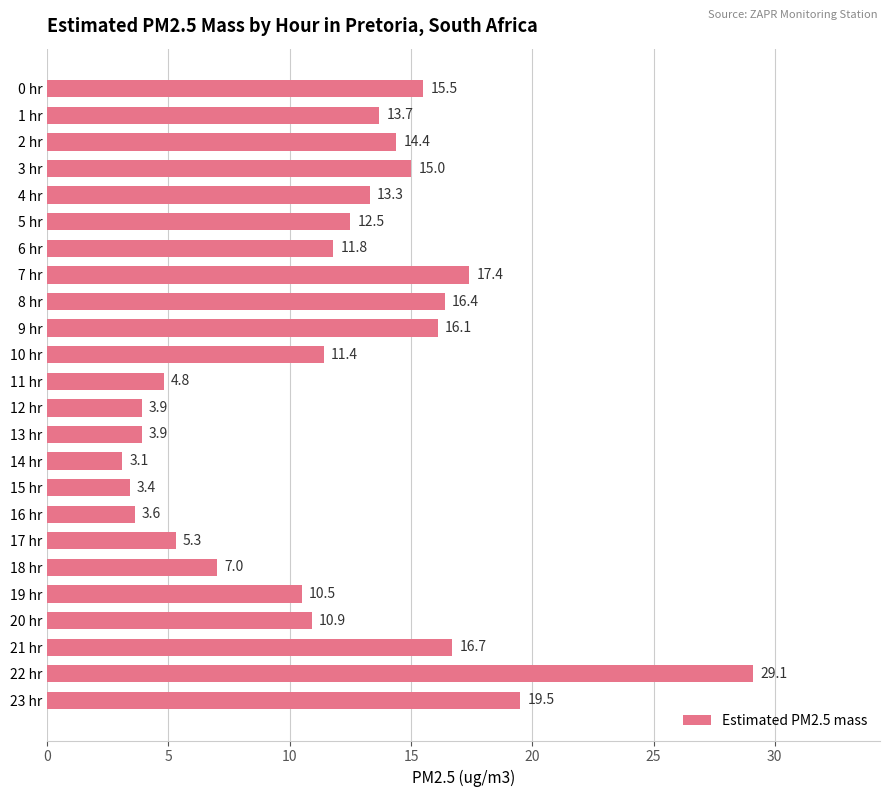

Where is the data nearest to the value 16?

9 hr